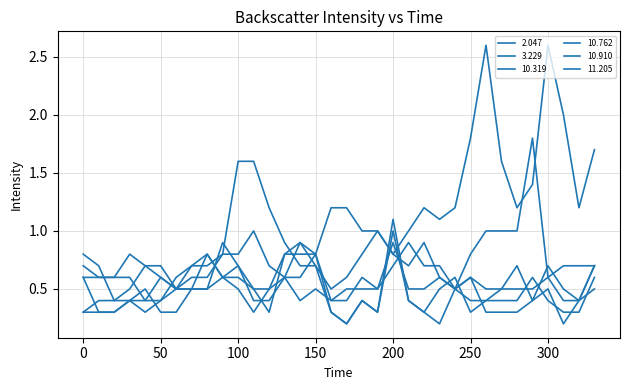

Is this an area chart (filled region under the line)?

No